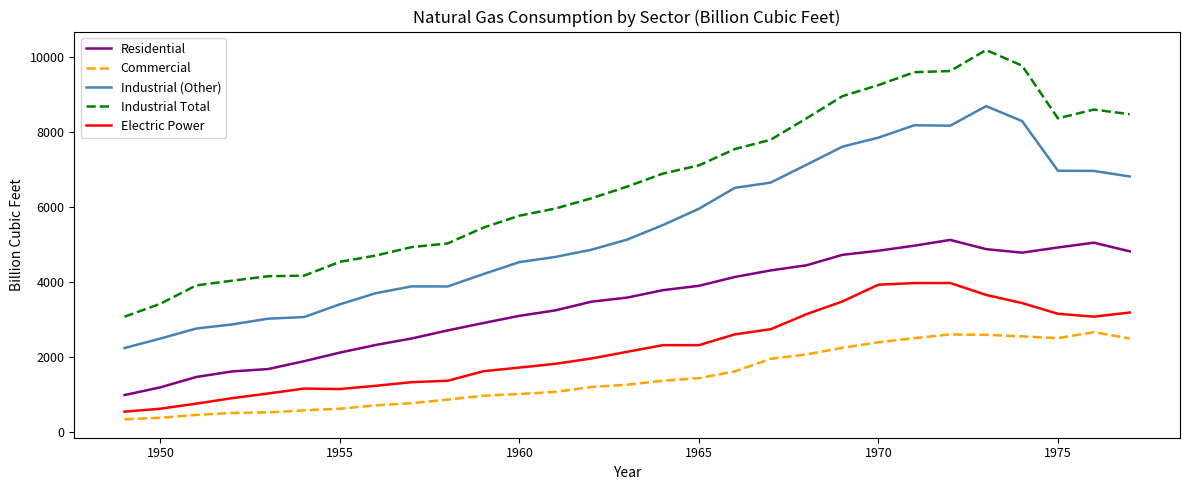

Which series has the largest range (max minus min)?

Industrial Total